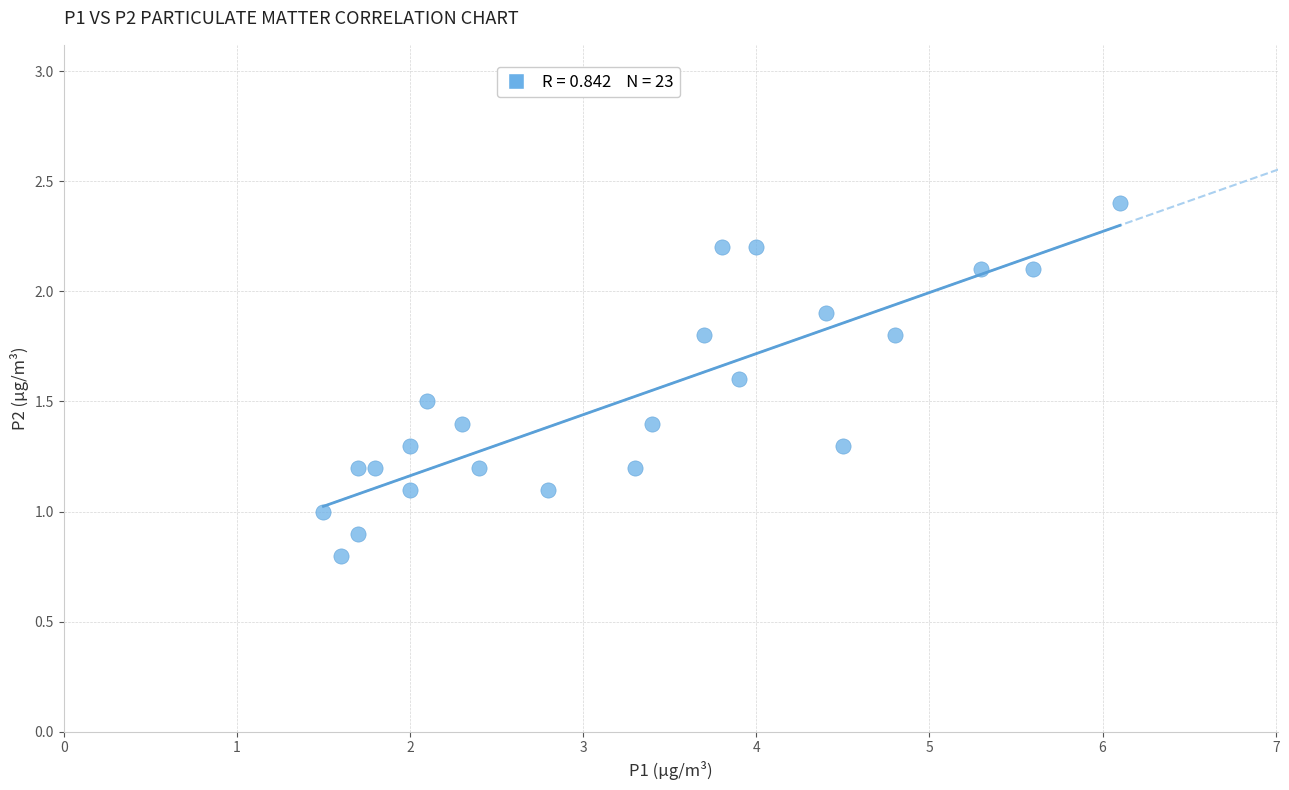

What is the range of X values (max minus min)?

4.6